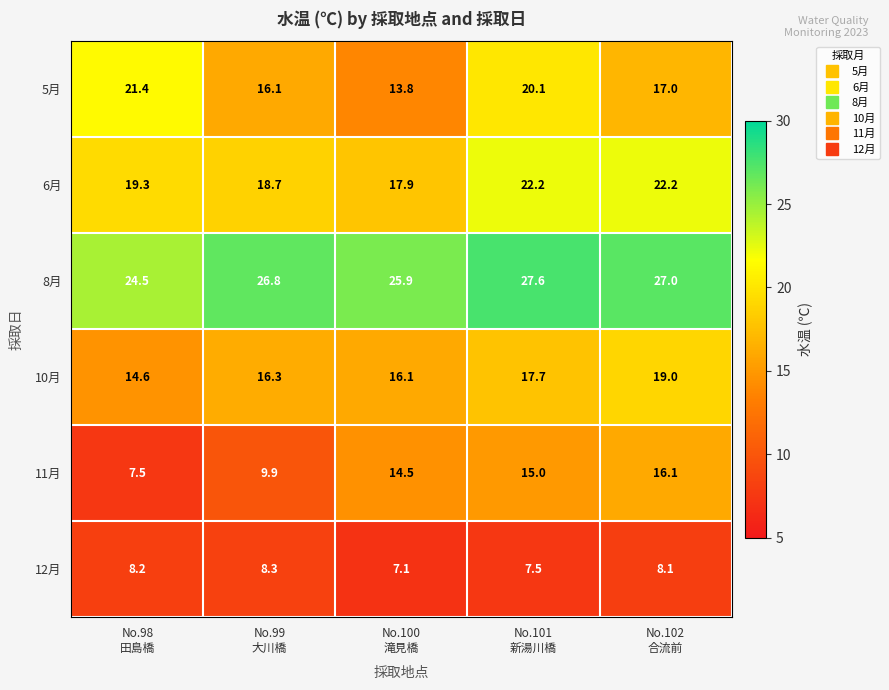

What is the difference between the second highest and second lowest values in the 8月 series?

1.1